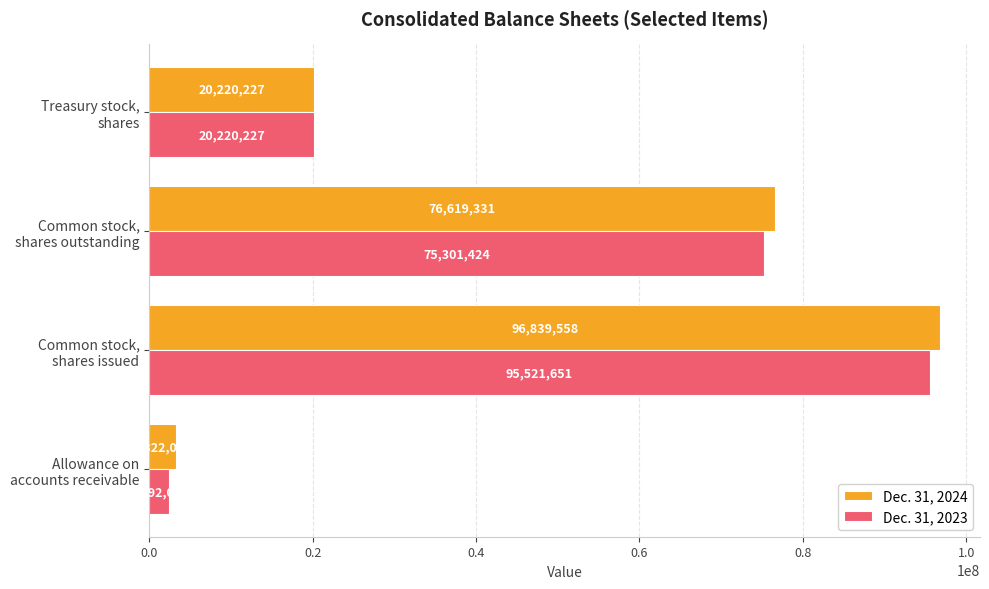

At which category is the sum across all series the highest?

Common stock,
shares issued